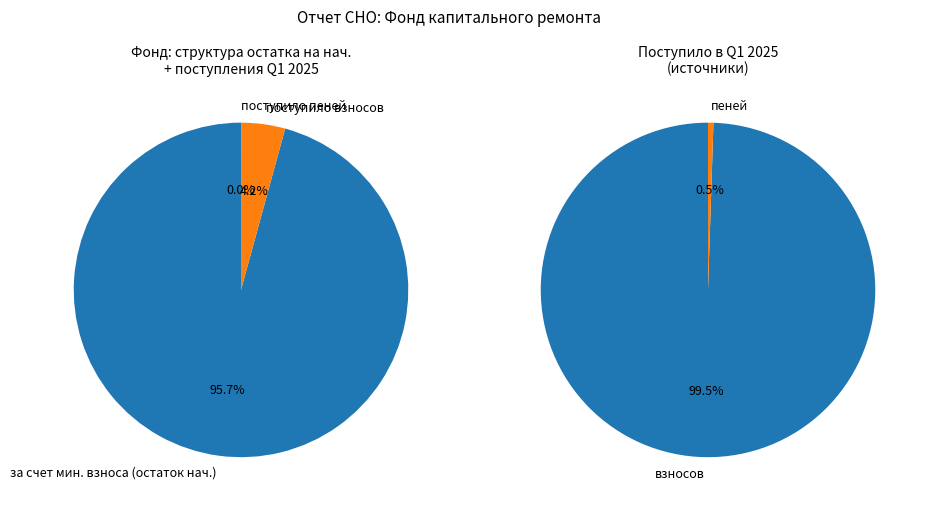

Is the sum of за счет минимального взноса and сверх минимального размера взноса greater than half?

Yes